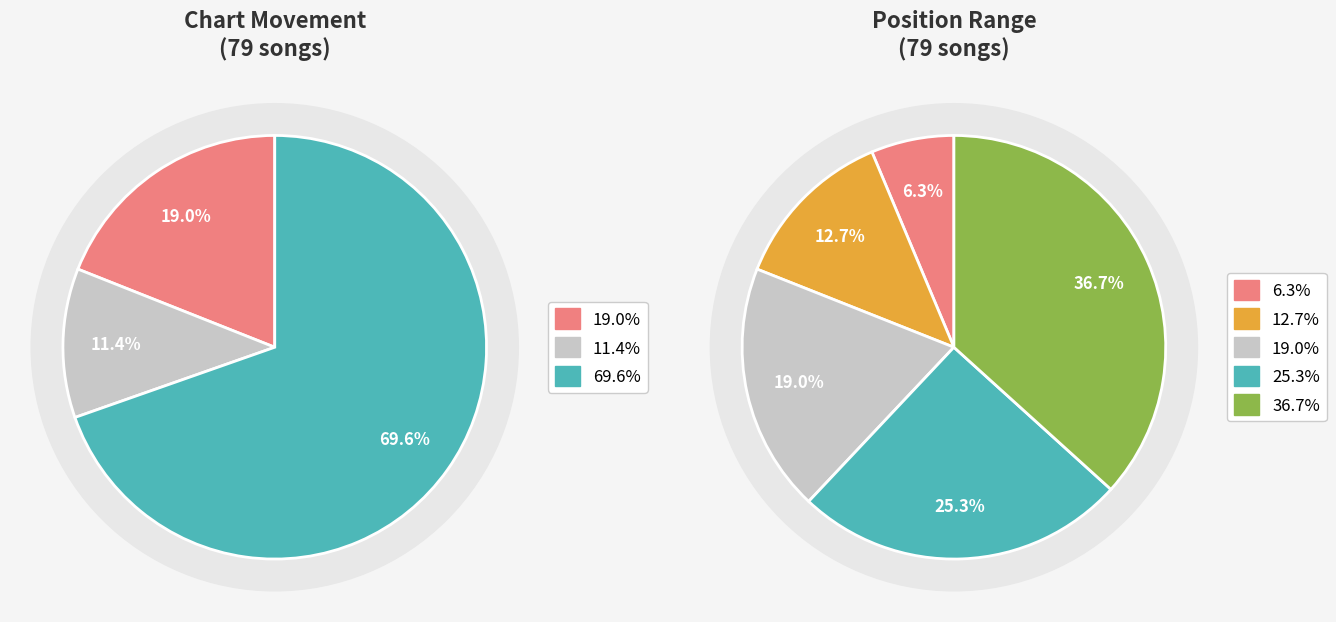

To the nearest percent, what percentage of the pie is down?

70%